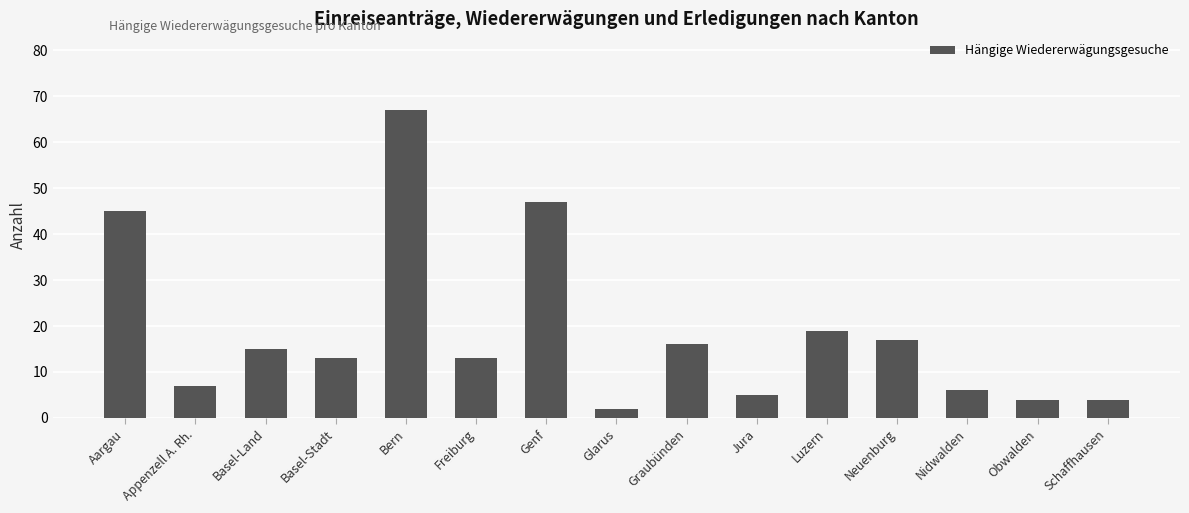

What is the label of the 15th bar from the left?

Schaffhausen